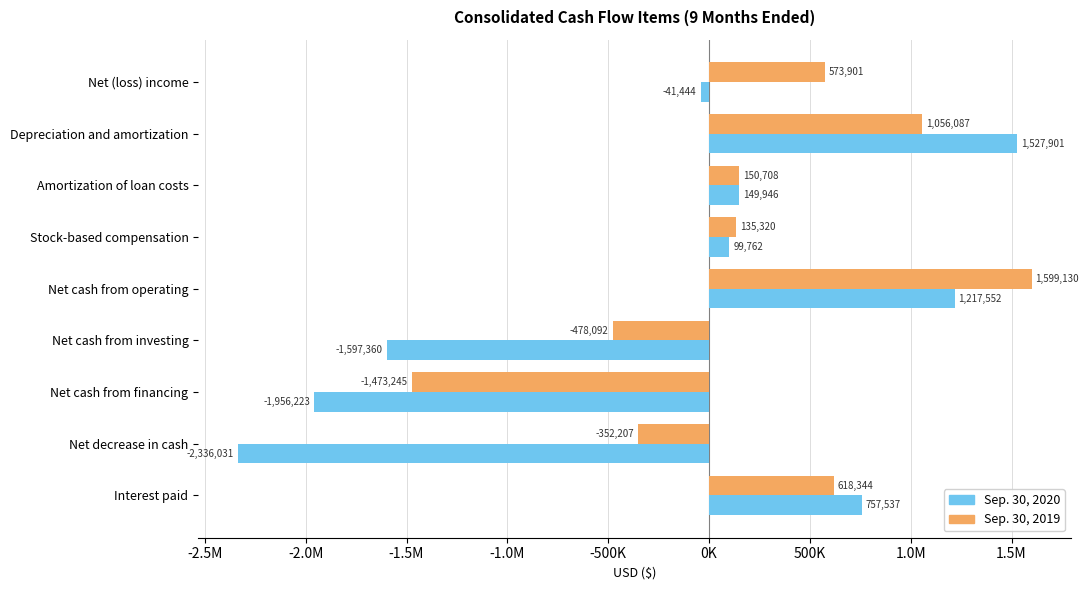

What is the value of the Sep. 30, 2020 bar at the 3rd from the left?

149946